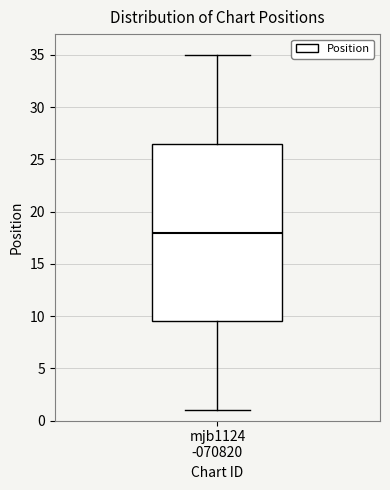

Read this box plot against the y-axis: the position of the median line, the range covered by the box, and the ends of both whiskers. The values are not printed on the chart, so give them approximately, as read against the axis.

median 18.0, box 9.5 to 26.5, whiskers 1.0 to 35.0